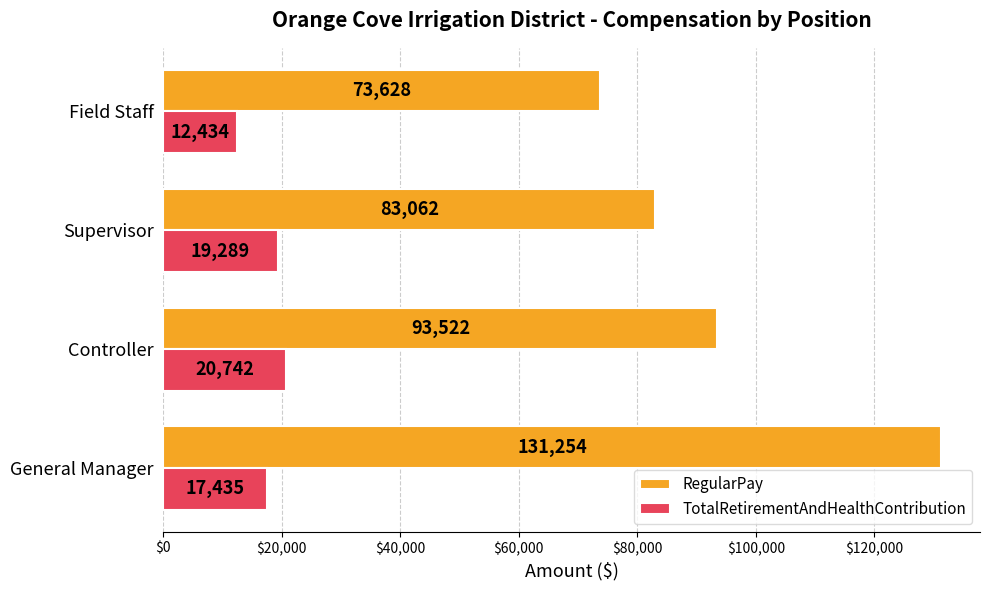

List the labels in order of TotalRetirementAndHealthContribution value, smallest first.

Field Staff, General Manager, Supervisor, Controller